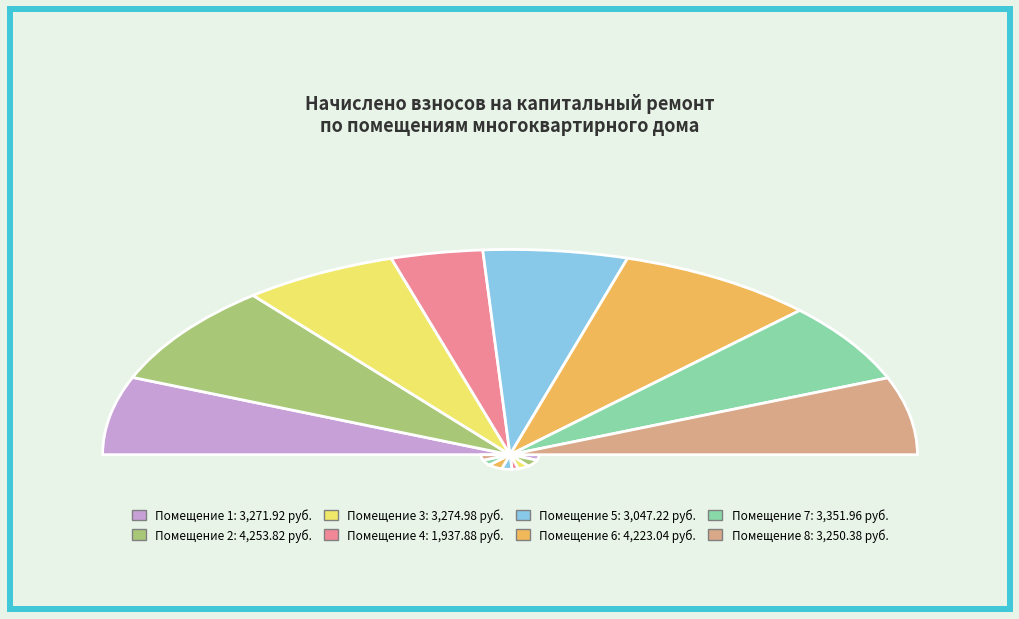

What percentage is the 7 slice, to the nearest percent?

13%